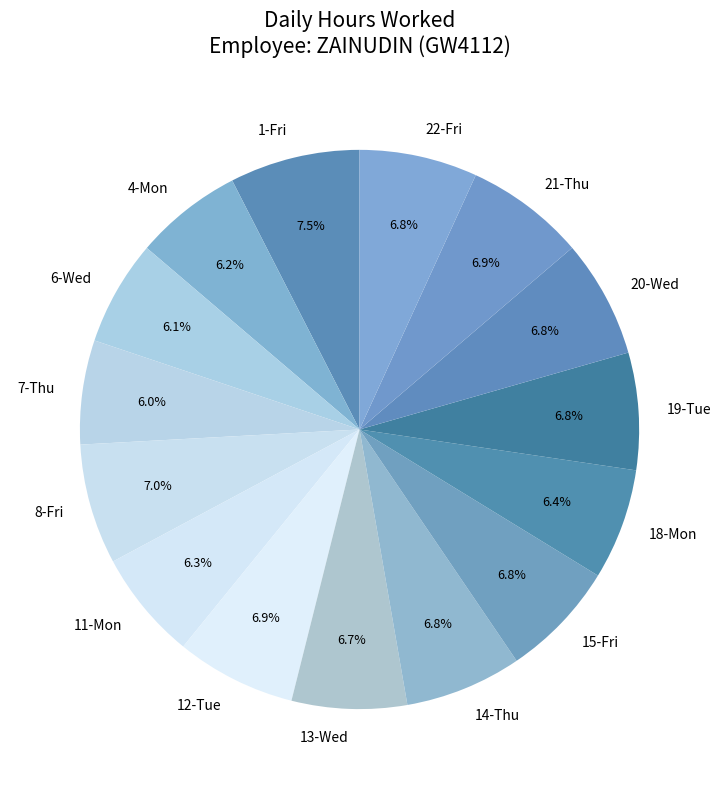

Is it true that 7-Thu is 6% of the pie?

True